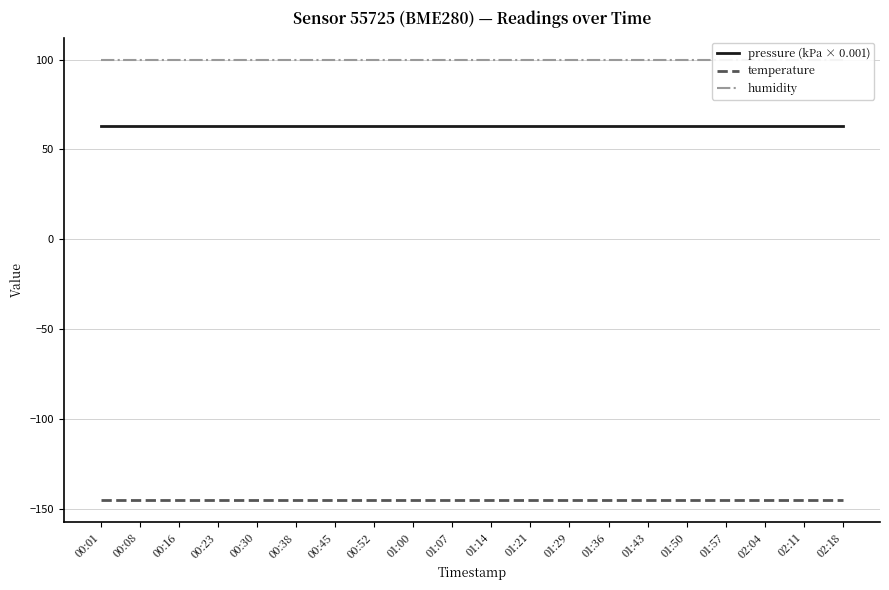

What position from the right is 00:52?

13